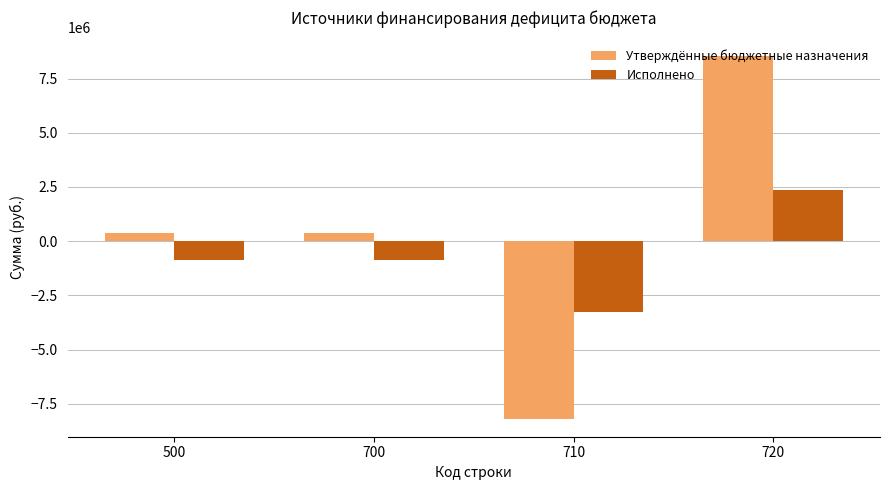

Reading right to left, transcribe all the data shown in this chart.

Утверждённые бюджетные назначения: 720=8553087.2	710=-8183227.1	700=369860.1	500=369860.1
Исполнено: 720=2368039.8	710=-3254262.7	700=-886222.9	500=-886222.9